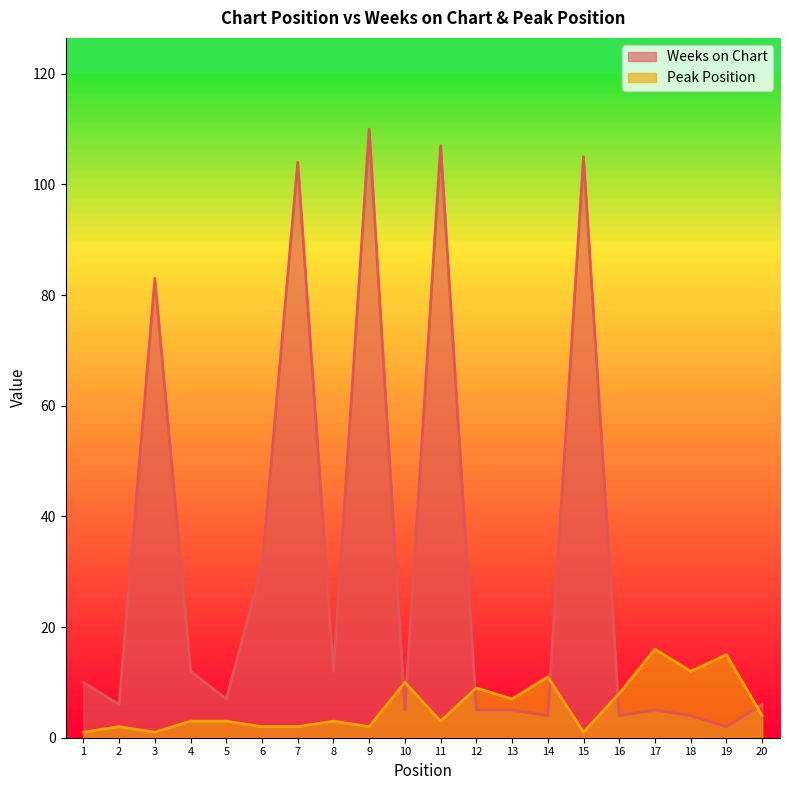

What is the greatest value displayed?

110